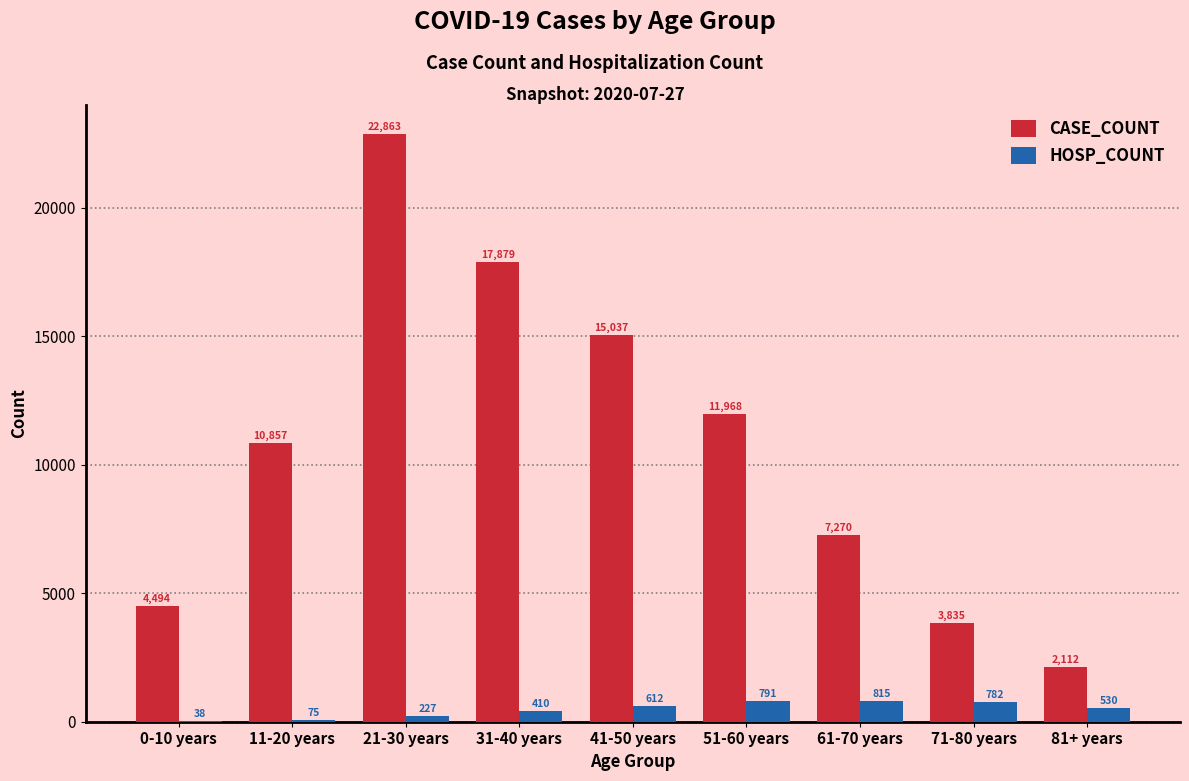

What are all the series names shown in the legend?

CASE_COUNT, HOSP_COUNT